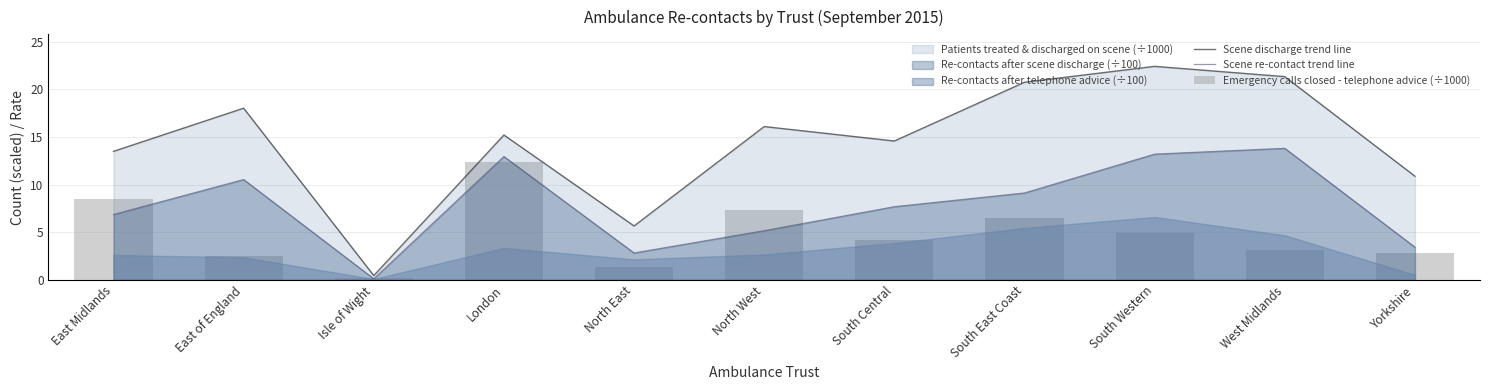

At which label does Scene re-contact trend line reach its peak?

West Midlands